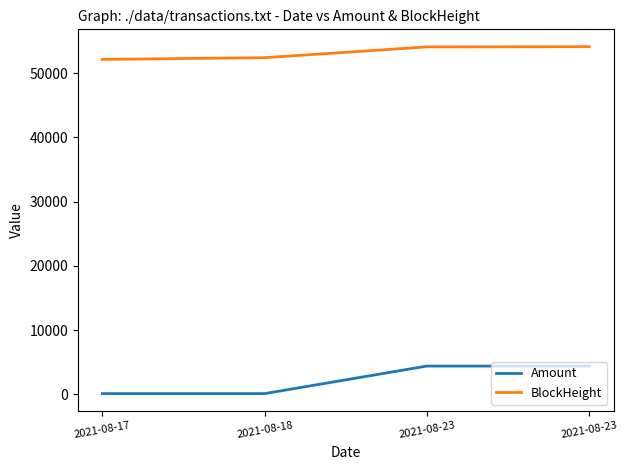

List the series in order of their overall mean, lowest first.

Amount, BlockHeight